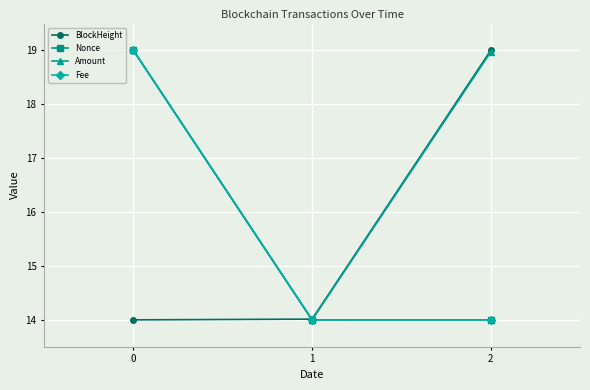

Which series has the largest total across all categories?

Amount